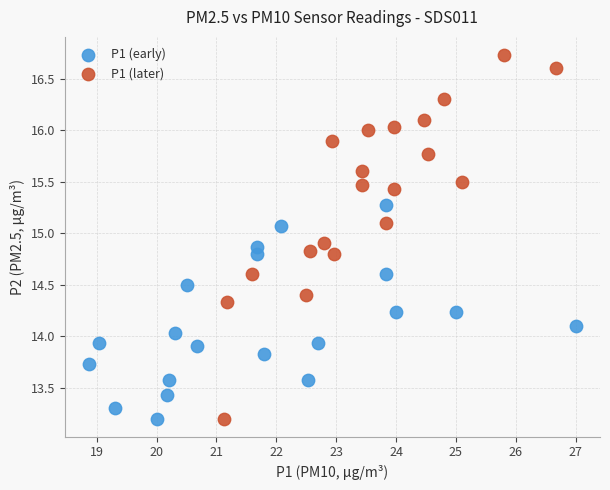

Which series contains the highest Y value?

P1 (later)